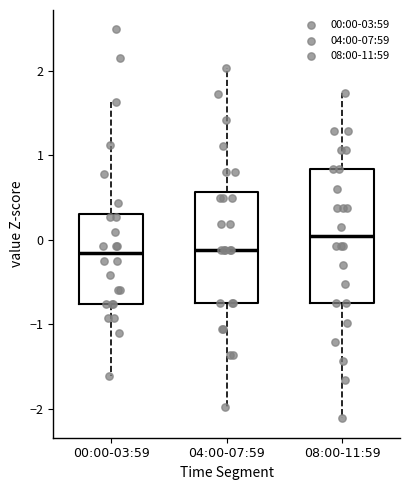

Reading left to right, transcribe this box plot: for each box, give where its median line is, the range the box spans, and where its two whiskers end, as read against the y-axis. The values are not printed on the chart, so give them approximately, as read against the axis.

00:00-03:59: median -0.2, box -0.8 to 0.3, whiskers -1.6 to 1.6
04:00-07:59: median -0.1, box -0.7 to 0.6, whiskers -2.0 to 2.0
08:00-11:59: median 0.0, box -0.8 to 0.8, whiskers -2.1 to 1.7